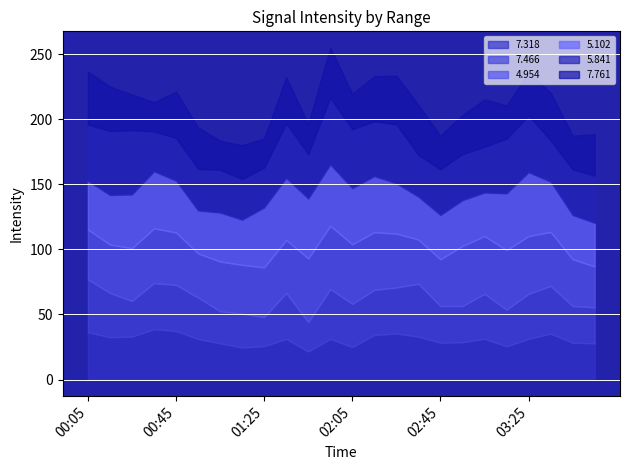

At which category does 7.466 reach its first local valley?

00:25